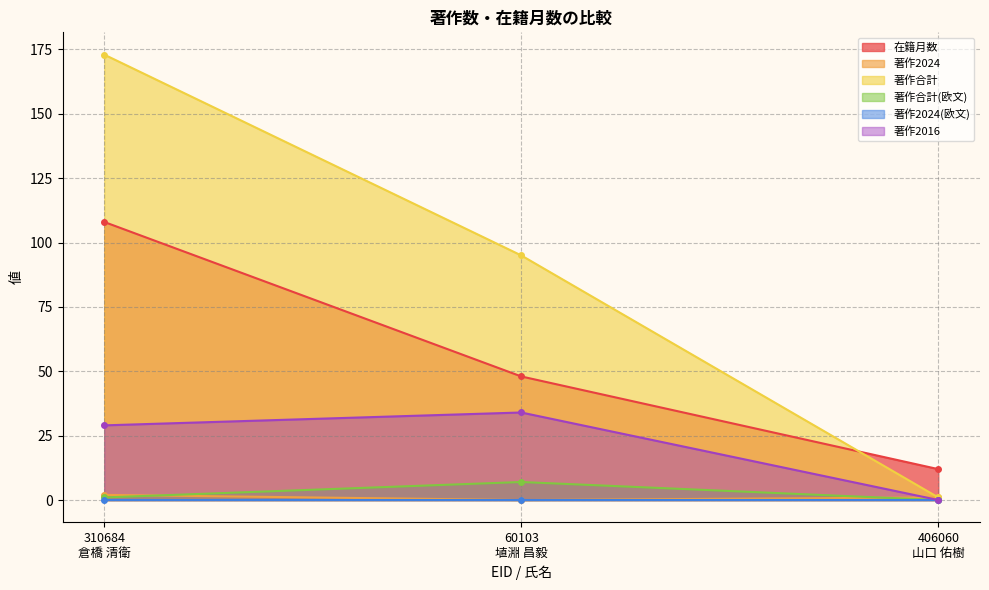

At which category is the sum across all series the highest?

310684
倉橋 清衛